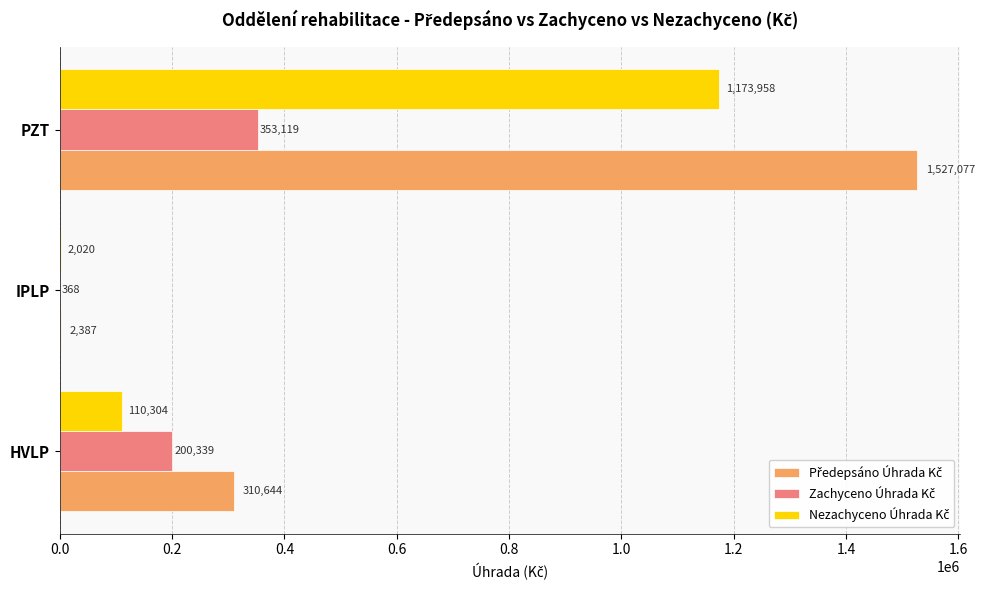

At which category does the chart reach its peak across all series?

PZT